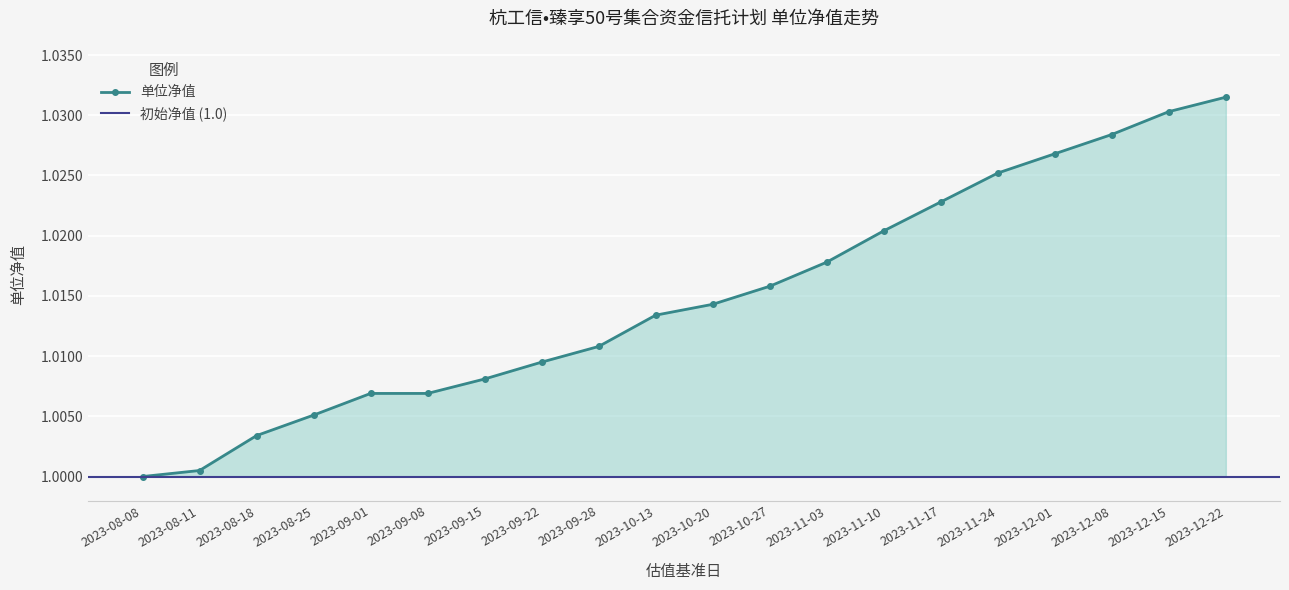

How many data points in 单位净值 are above 1?

19